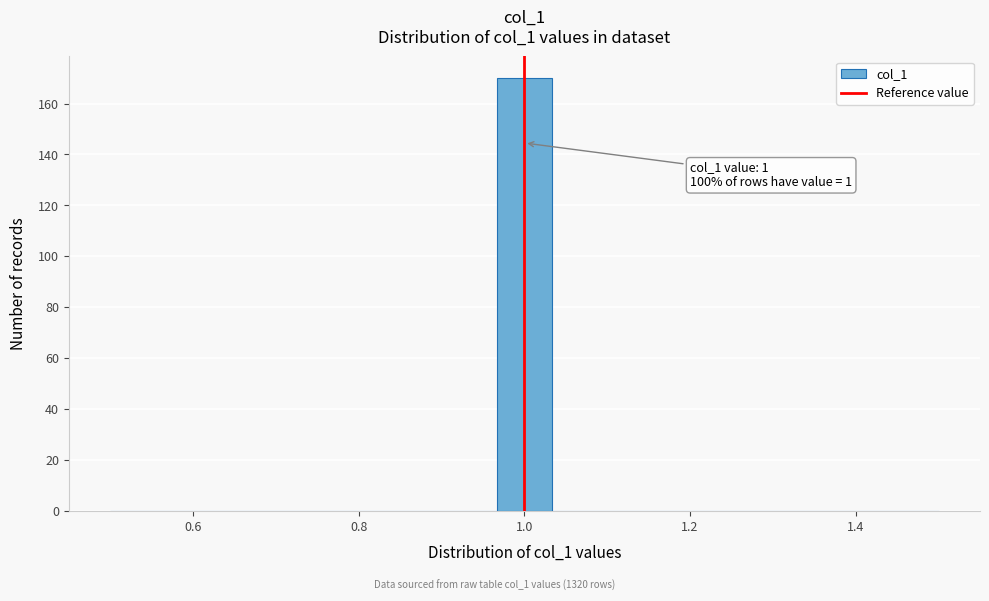

Around what value on the x-axis is the tallest bar? Give the approximate position of its centre, as read against the axis.

1.00